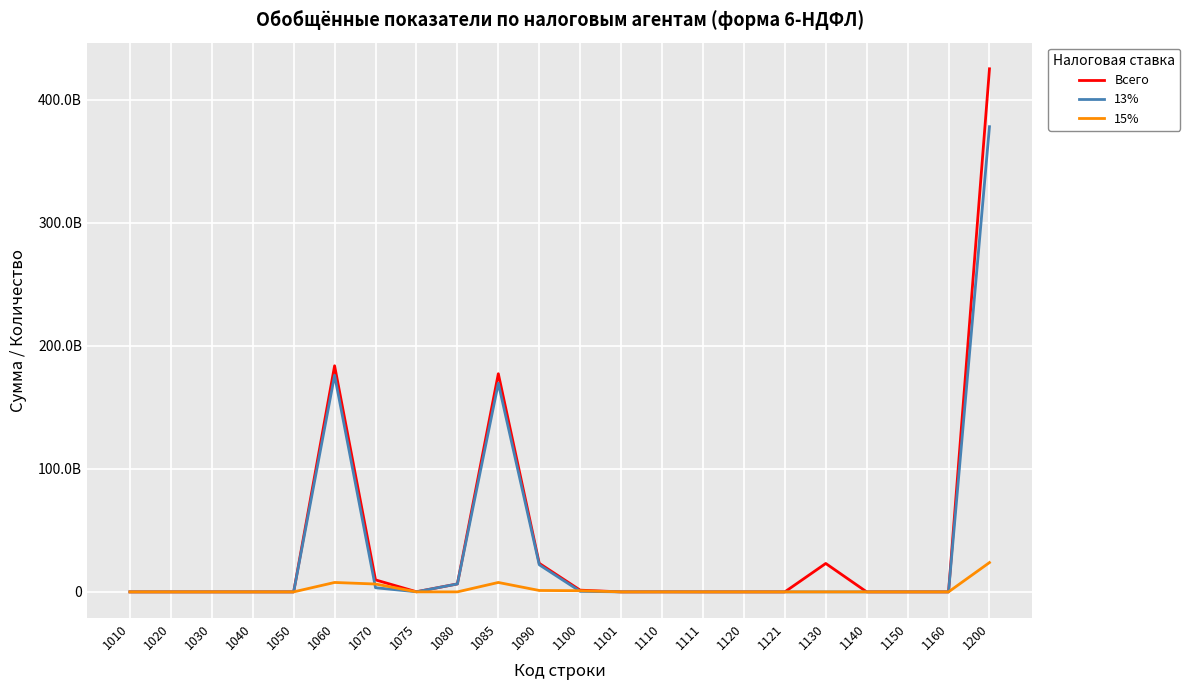

Reading left to right, what are all the values shown in this chart?

Всего: 28012	77	28424	27883	541	183733995940	9743589064	106296161	6459671139	177274360359	23204940675	1394814800	14189080	33482376	567822	680631	145	23086071894	7887611	5997127	3766031	425070395792
13%: 0	0	0	0	0	176032983662	3354168618	87754995	6454559788	169578459431	22042306592	436401729	11407984	33482376	307188	0	0	0	0	0	0	378031832363
15%: 0	0	0	0	0	7654190185	6389420446	18529491	4975314	7649214871	1147382250	958413071	2779423	0	260634	0	0	0	0	0	0	23825165685